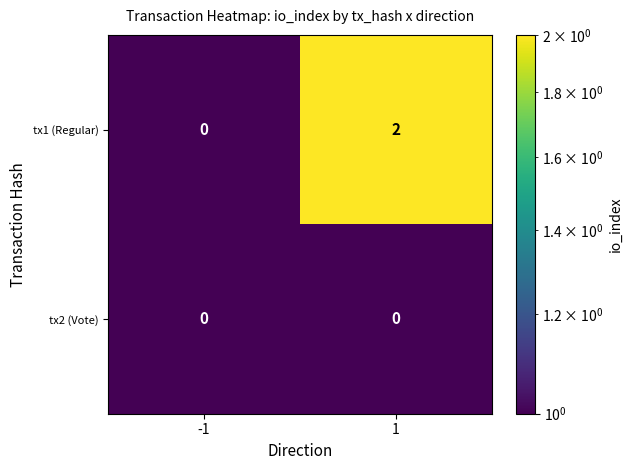

Is the value of tx2 (Vote) at 1 greater than the value of tx1 (Regular) at 1?

No